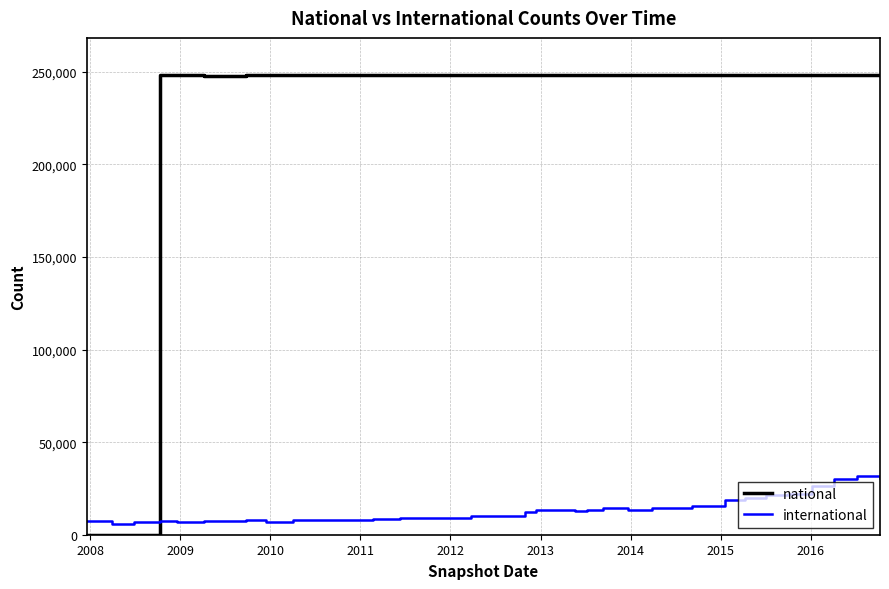

What is the greatest value displayed?

248482